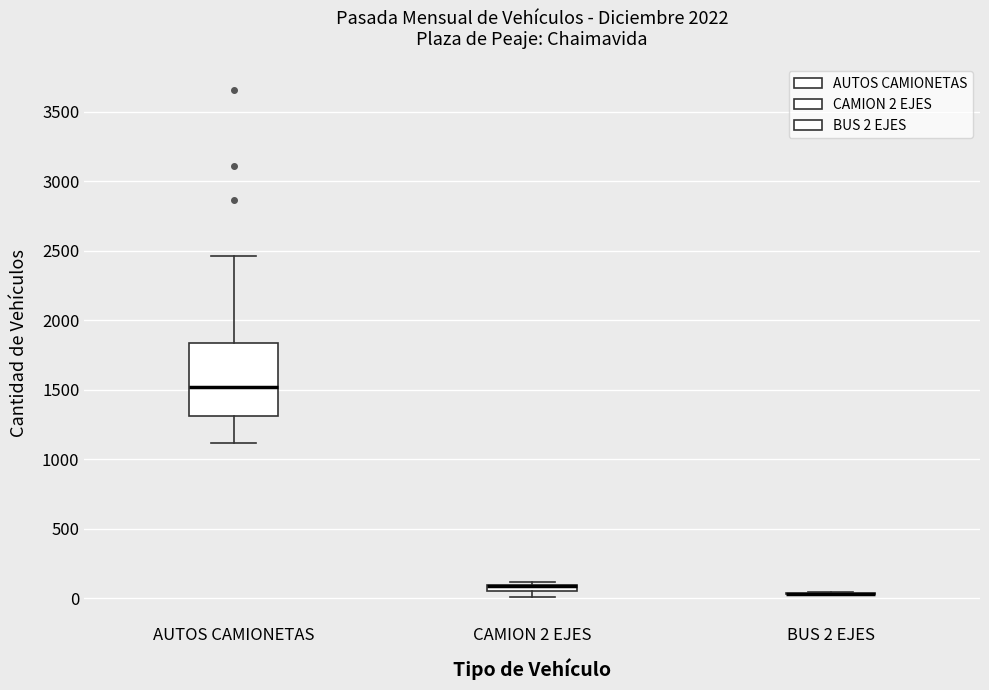

Comparing the boxes themselves (not the whiskers), which one is the tallest?

AUTOS CAMIONETAS